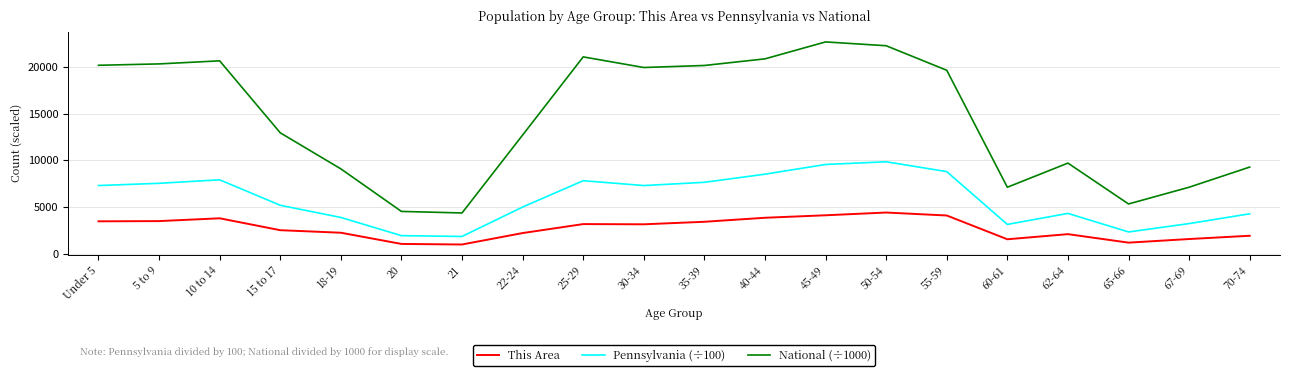

Which series has the largest total across all categories?

National (÷1000)